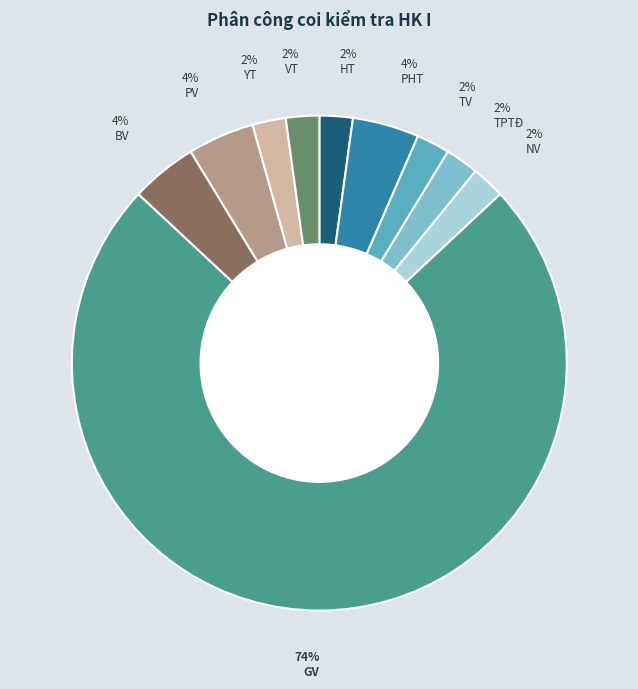

Is there any slice that represents more than half of the pie?

Yes